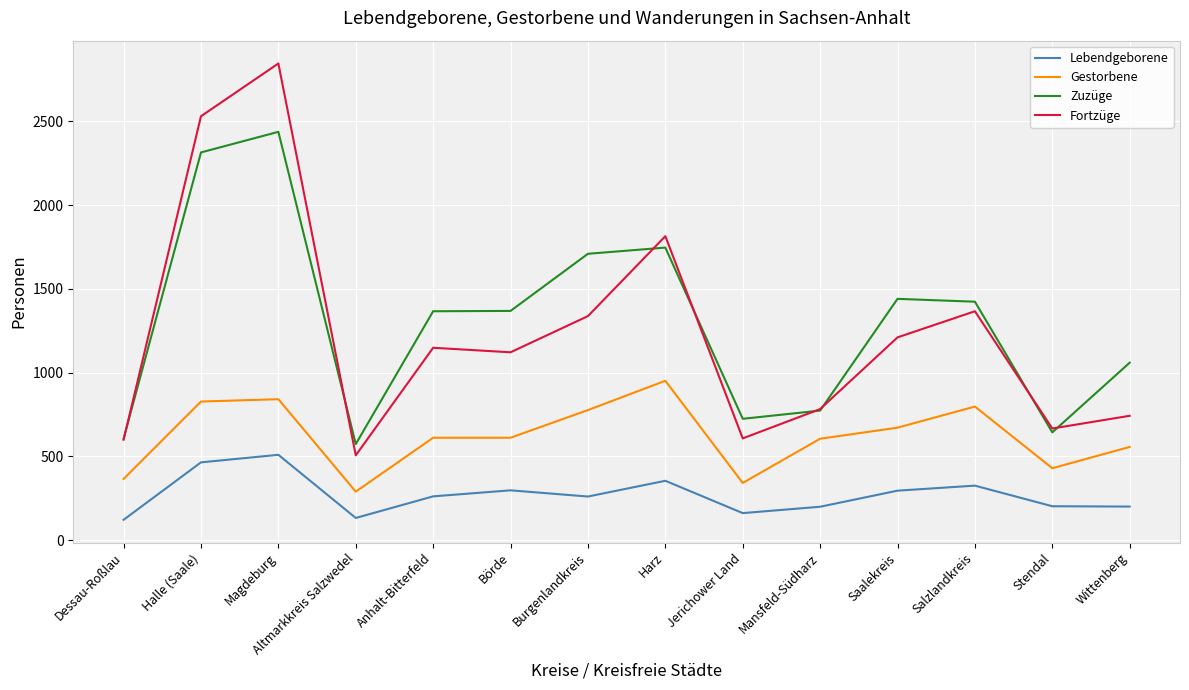

True or false: Zuzüge and Fortzüge intersect in this chart.

True